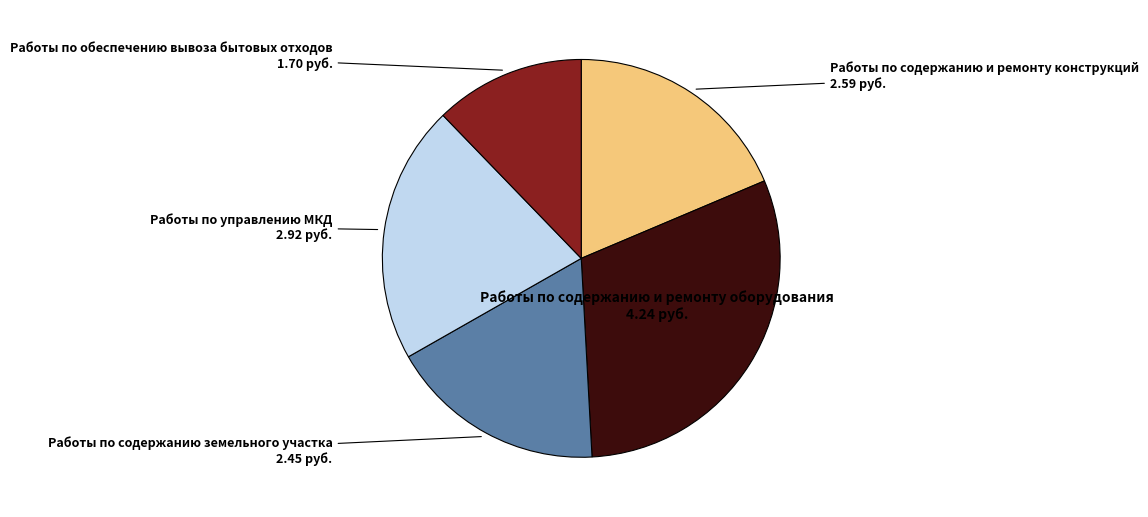

Does any single category account for the majority?

No